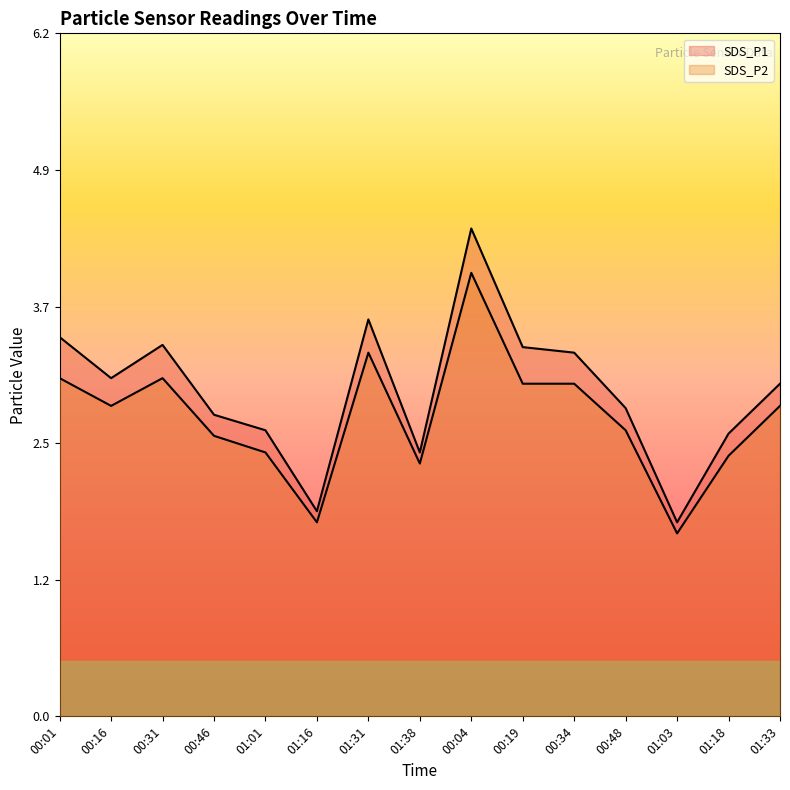

What is the sum of all SDS_P1 values?

44.0